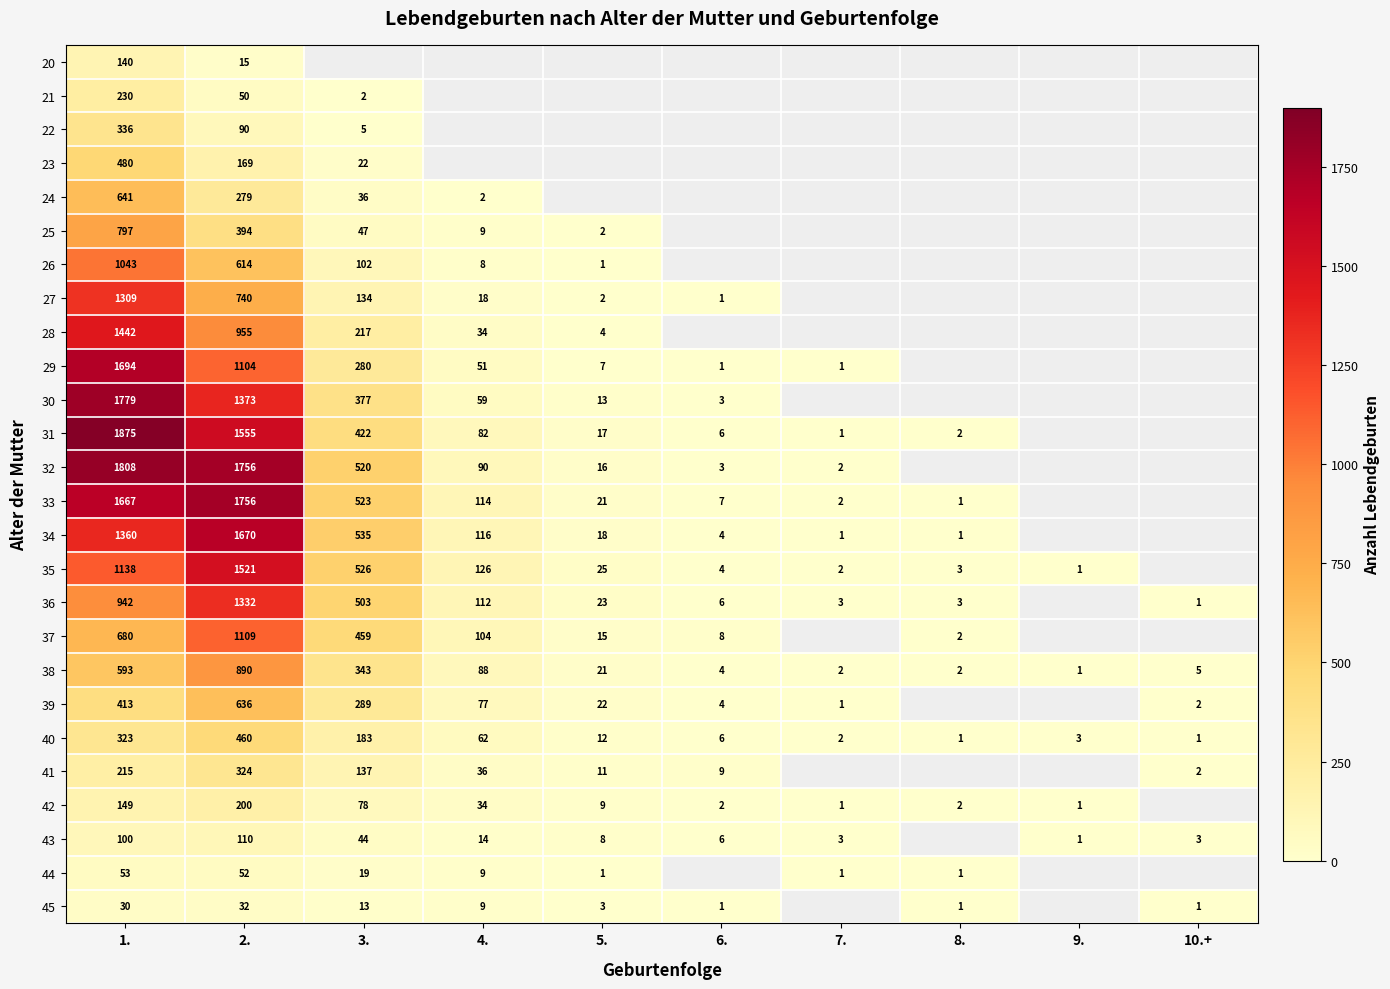

Is it true that 27 equals 740 at 2.?

True